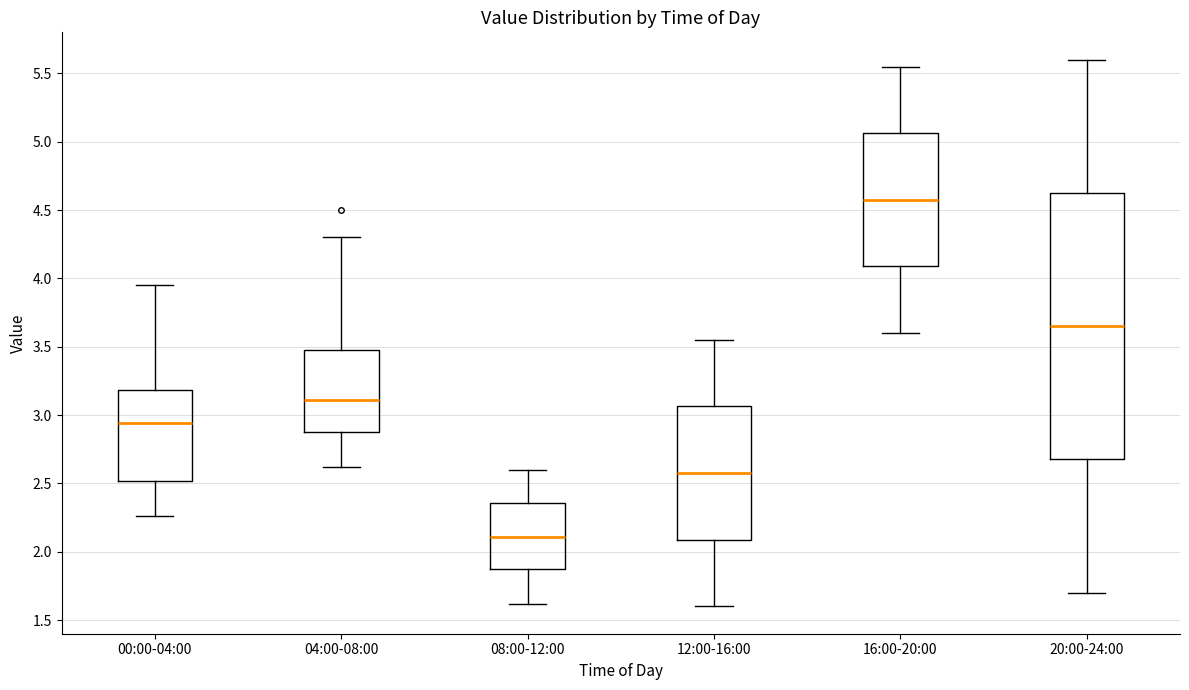

Reading left to right, read every box against the y-axis: the position of its median line, the range the box covers, and the ends of its whiskers. The values are not printed on the chart, so give them approximately, as read against the axis.

00:00-04:00: median 2.95, box 2.50 to 3.20, whiskers 2.25 to 3.95
04:00-08:00: median 3.10, box 2.85 to 3.50, whiskers 2.60 to 4.30
08:00-12:00: median 2.10, box 1.85 to 2.35, whiskers 1.60 to 2.60
12:00-16:00: median 2.60, box 2.10 to 3.05, whiskers 1.60 to 3.55
16:00-20:00: median 4.60, box 4.10 to 5.05, whiskers 3.60 to 5.55
20:00-24:00: median 3.65, box 2.70 to 4.65, whiskers 1.70 to 5.60